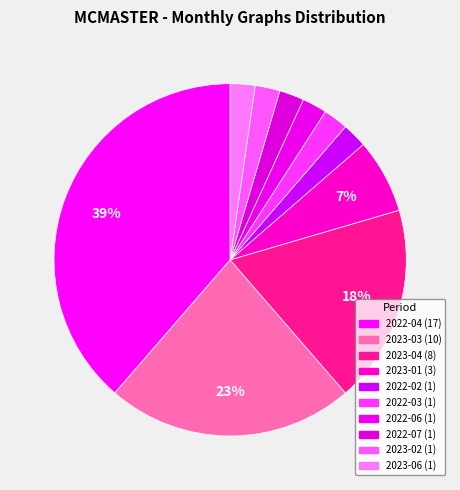

How many slices are in this pie chart?

10